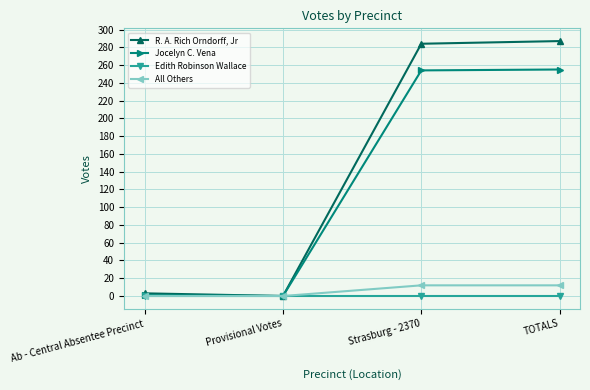

Which series has the largest total across all categories?

R. A. Rich Orndorff, Jr